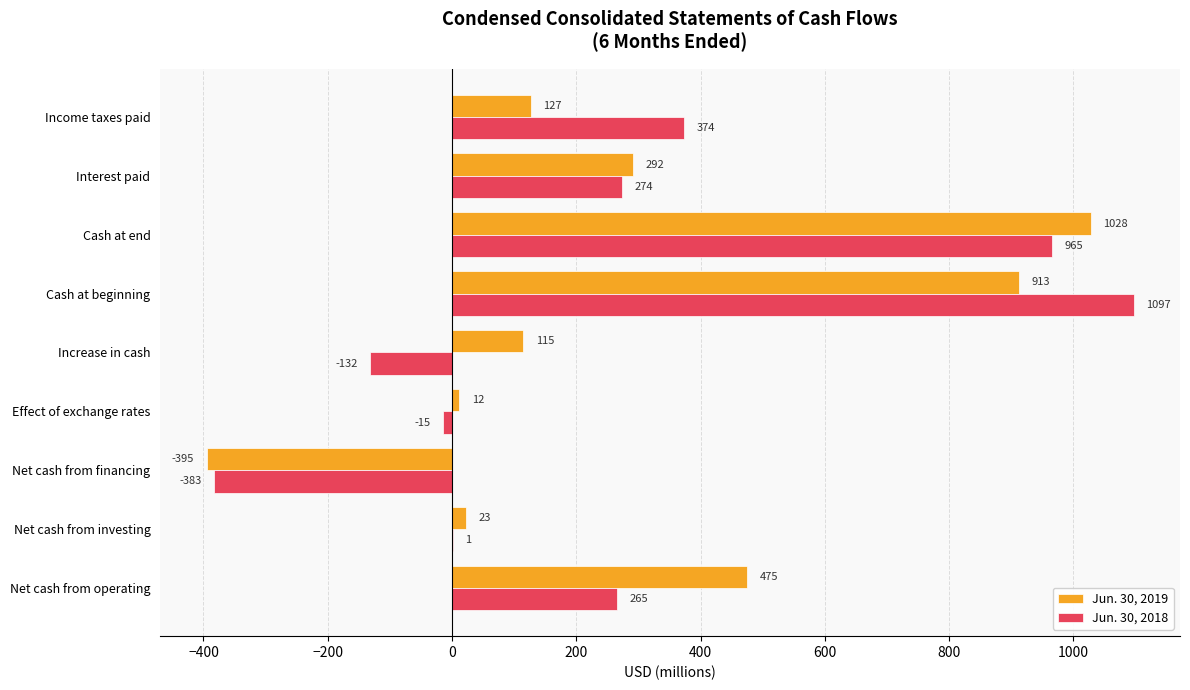

The value of Jun. 30, 2019 at Effect of exchange rates is 12. True or false?

True